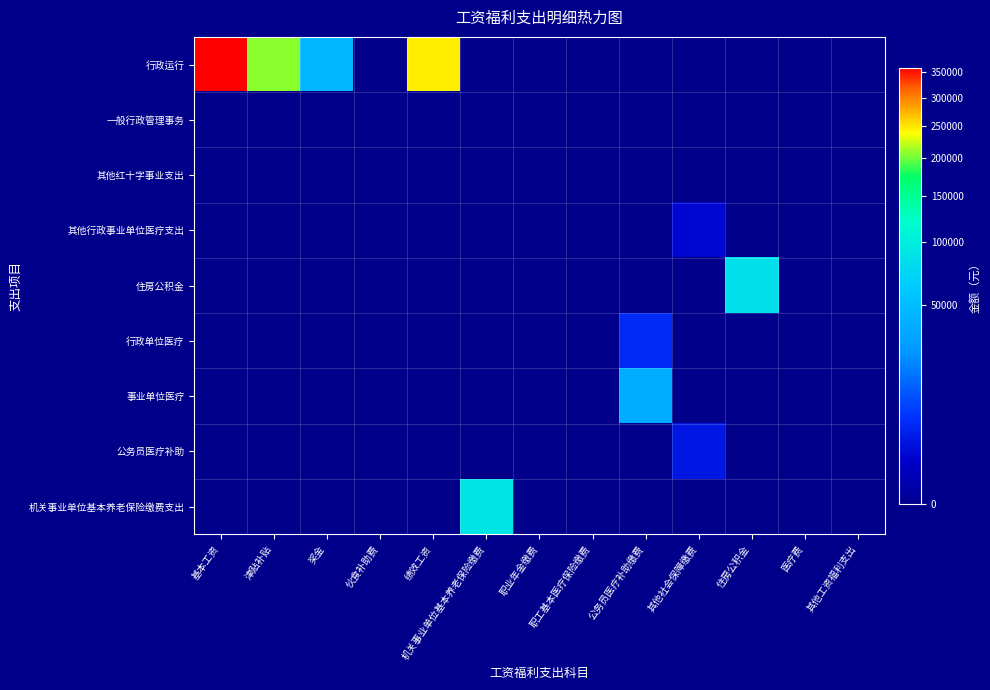

Reading left to right, transcribe all the data shown in this chart.

行政运行: 基本工资=358784.0	津贴补贴=207963.0	奖金=46018.0	伙食补助费=0.0	绩效工资=246635.0	机关事业单位基本养老保险缴费=0.0	职业年金缴费=0.0	职工基本医疗保险缴费=0.0	公务员医疗补助缴费=0.0	其他社会保障缴费=0.0	住房公积金=0.0	医疗费=0.0	其他工资福利支出=0.0
一般行政管理事务: 基本工资=0.0	津贴补贴=0.0	奖金=0.0	伙食补助费=0.0	绩效工资=0.0	机关事业单位基本养老保险缴费=0.0	职业年金缴费=0.0	职工基本医疗保险缴费=0.0	公务员医疗补助缴费=0.0	其他社会保障缴费=0.0	住房公积金=0.0	医疗费=0.0	其他工资福利支出=0.0
其他红十字事业支出: 基本工资=0.0	津贴补贴=0.0	奖金=0.0	伙食补助费=0.0	绩效工资=0.0	机关事业单位基本养老保险缴费=0.0	职业年金缴费=0.0	职工基本医疗保险缴费=0.0	公务员医疗补助缴费=0.0	其他社会保障缴费=0.0	住房公积金=0.0	医疗费=0.0	其他工资福利支出=0.0
其他行政事业单位医疗支出: 基本工资=0.0	津贴补贴=0.0	奖金=0.0	伙食补助费=0.0	绩效工资=0.0	机关事业单位基本养老保险缴费=0.0	职业年金缴费=0.0	职工基本医疗保险缴费=0.0	公务员医疗补助缴费=0.0	其他社会保障缴费=1555.1	住房公积金=0.0	医疗费=0.0	其他工资福利支出=0.0
住房公积金: 基本工资=0.0	津贴补贴=0.0	奖金=0.0	伙食补助费=0.0	绩效工资=0.0	机关事业单位基本养老保险缴费=0.0	职业年金缴费=0.0	职工基本医疗保险缴费=0.0	公务员医疗补助缴费=0.0	其他社会保障缴费=0.0	住房公积金=84567.0	医疗费=0.0	其他工资福利支出=0.0
行政单位医疗: 基本工资=0.0	津贴补贴=0.0	奖金=0.0	伙食补助费=0.0	绩效工资=0.0	机关事业单位基本养老保险缴费=0.0	职业年金缴费=0.0	职工基本医疗保险缴费=0.0	公务员医疗补助缴费=5298.5	其他社会保障缴费=0.0	住房公积金=0.0	医疗费=0.0	其他工资福利支出=0.0
事业单位医疗: 基本工资=0.0	津贴补贴=0.0	奖金=0.0	伙食补助费=0.0	绩效工资=0.0	机关事业单位基本养老保险缴费=0.0	职业年金缴费=0.0	职工基本医疗保险缴费=0.0	公务员医疗补助缴费=37903.2	其他社会保障缴费=0.0	住房公积金=0.0	医疗费=0.0	其他工资福利支出=0.0
公务员医疗补助: 基本工资=0.0	津贴补贴=0.0	奖金=0.0	伙食补助费=0.0	绩效工资=0.0	机关事业单位基本养老保险缴费=0.0	职业年金缴费=0.0	职工基本医疗保险缴费=0.0	公务员医疗补助缴费=0.0	其他社会保障缴费=2918.6	住房公积金=0.0	医疗费=0.0	其他工资福利支出=0.0
机关事业单位基本养老保险缴费支出: 基本工资=0.0	津贴补贴=0.0	奖金=0.0	伙食补助费=0.0	绩效工资=0.0	机关事业单位基本养老保险缴费=88227.7	职业年金缴费=0.0	职工基本医疗保险缴费=0.0	公务员医疗补助缴费=0.0	其他社会保障缴费=0.0	住房公积金=0.0	医疗费=0.0	其他工资福利支出=0.0